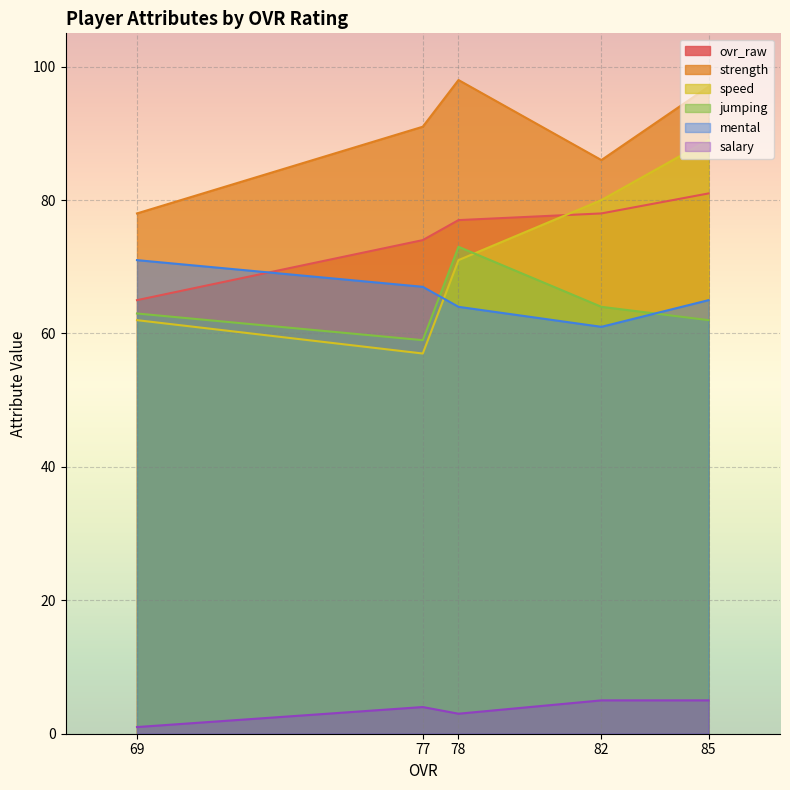

Between 69 and 85, which series saw the biggest shift?

speed